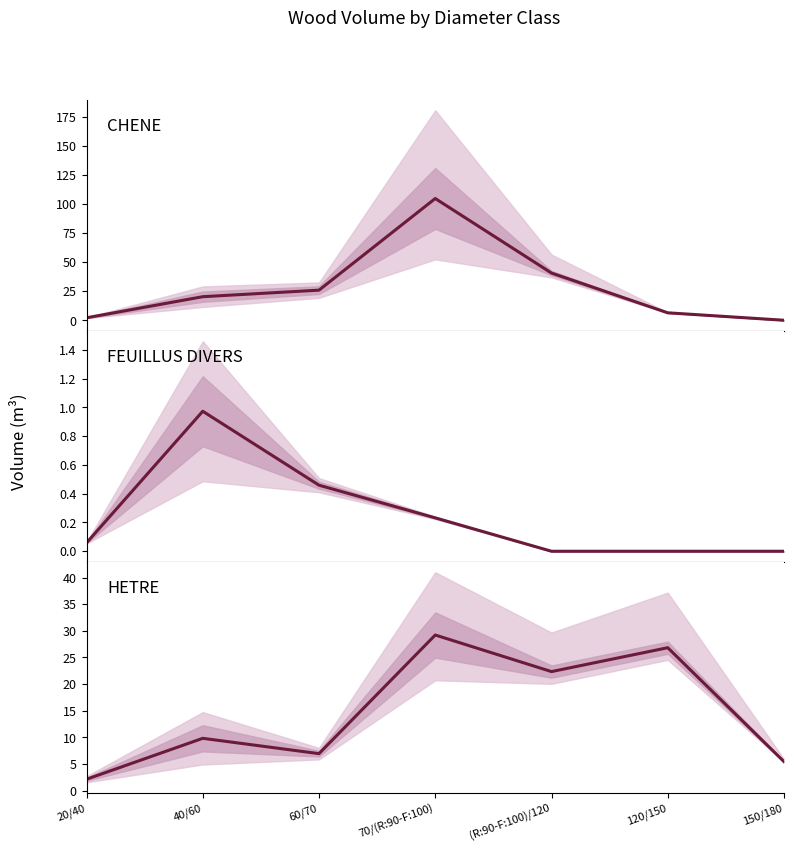

What is the difference between the second highest and second lowest values in the CHENE series?

38.5